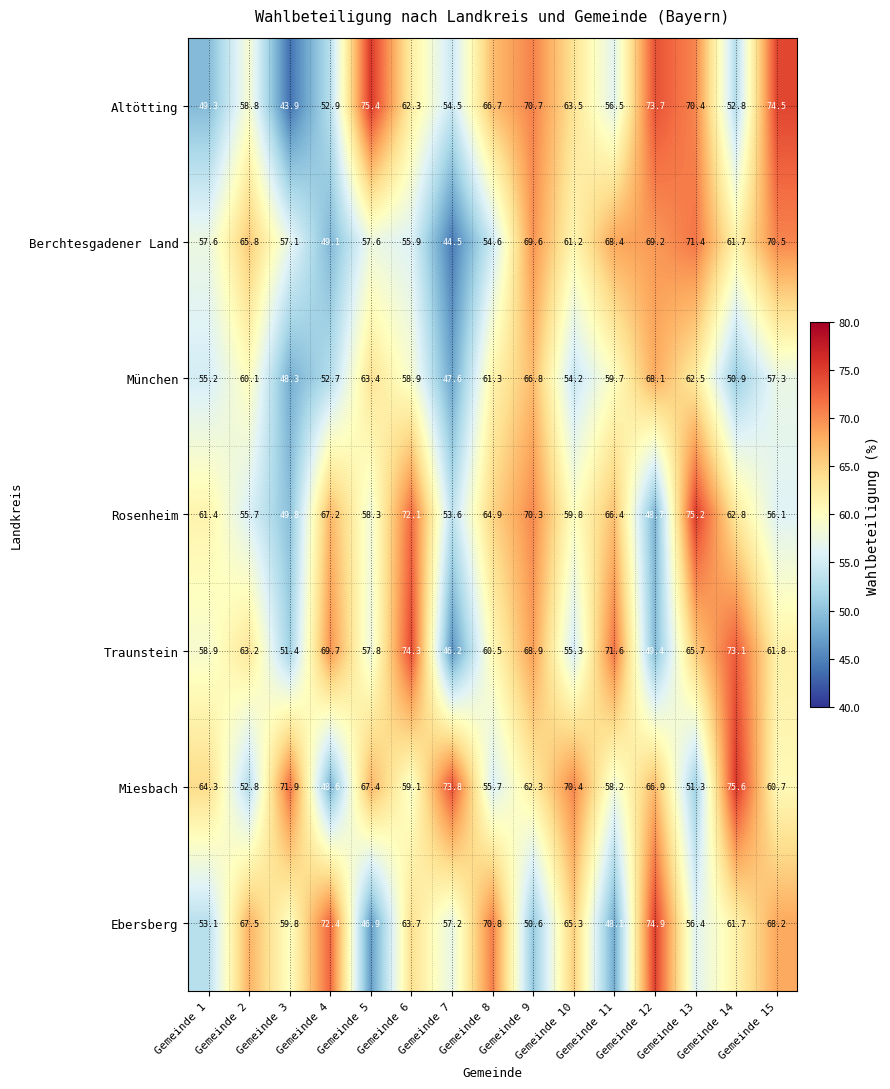

Which series has the largest total across all categories?

Miesbach